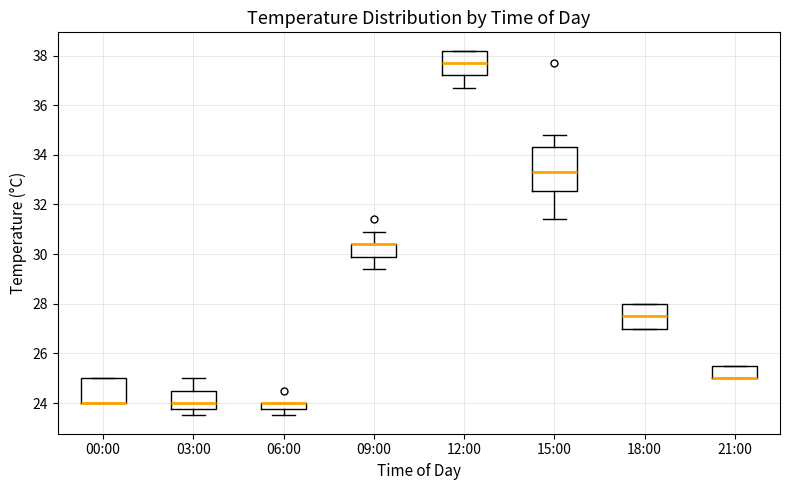

Where is the upper edge of the box for 12:00 on the y-axis? The values are not printed on the chart, so give them approximately, as read against the axis.

38.2